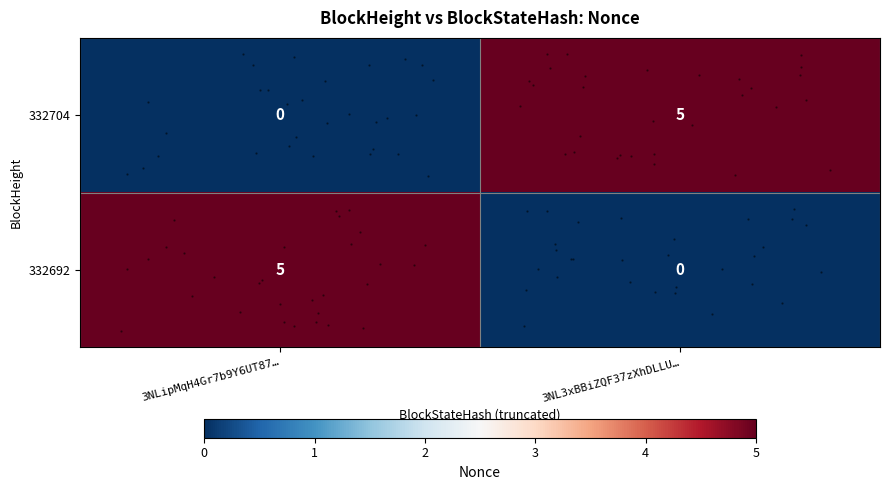

At 3NLipMqH4Gr7b9Y6UT87…, list the series in order from smallest to largest.

row_0, row_1